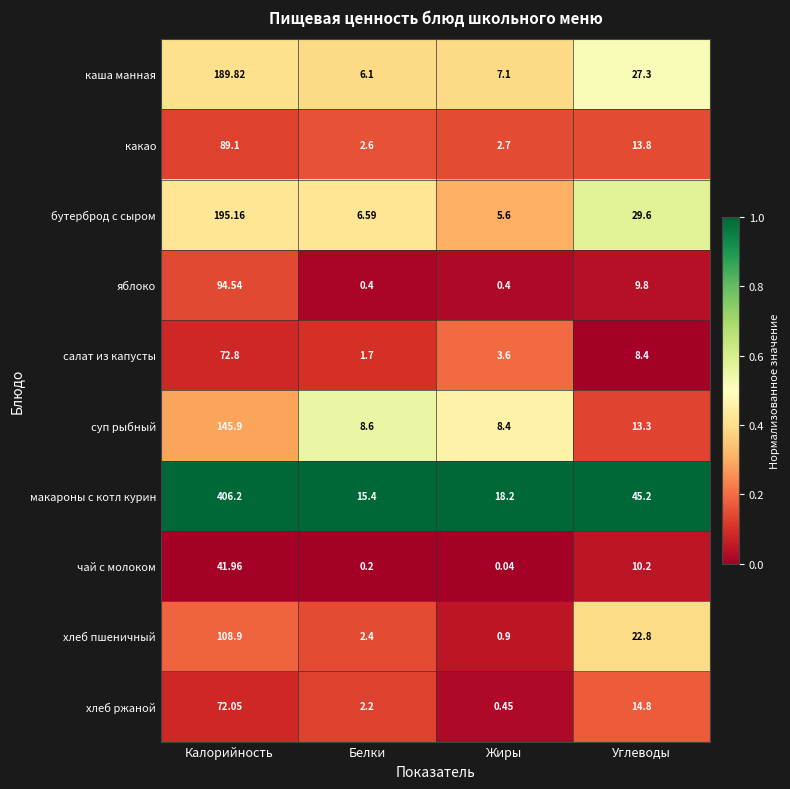

Which category has the lowest value across all series?

Жиры